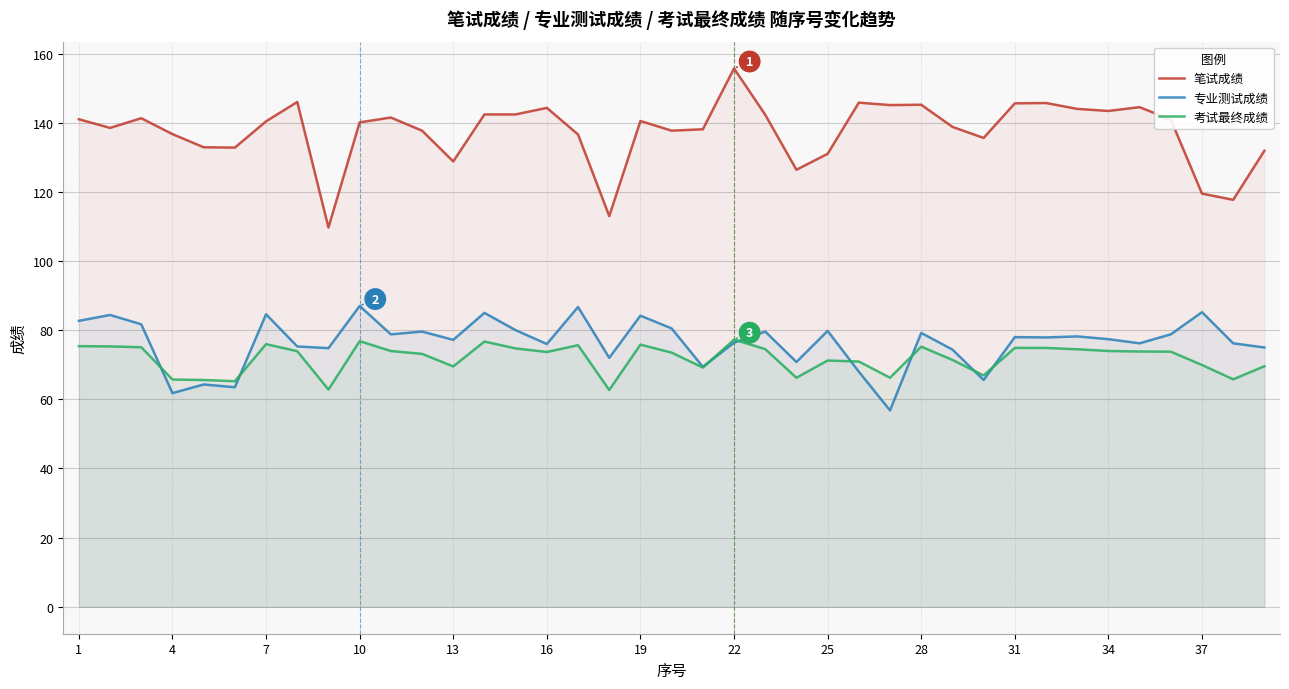

Which series has the largest range (max minus min)?

笔试成绩